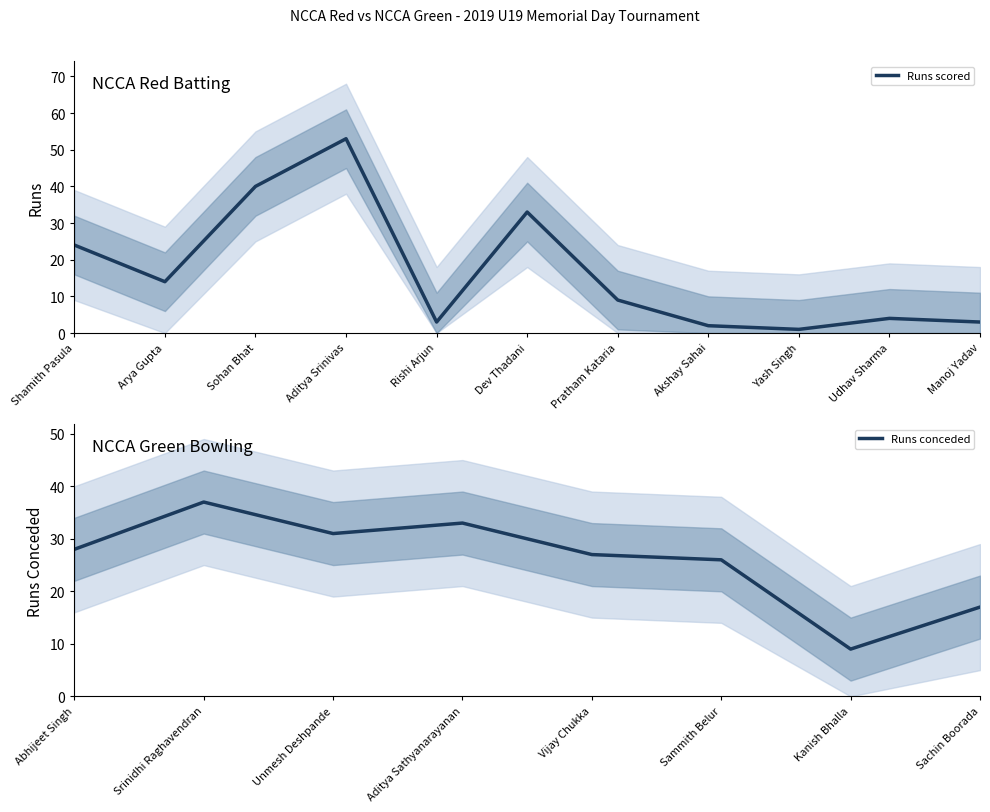

Between Pratham Kataria and Dev Thadani, which is larger?

Dev Thadani